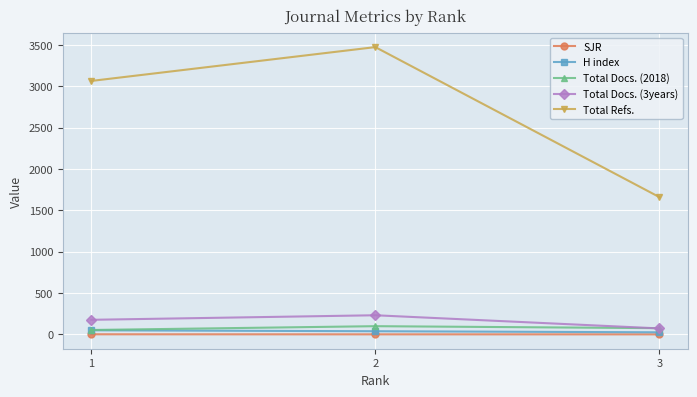

What is the greatest value displayed?

3472.0